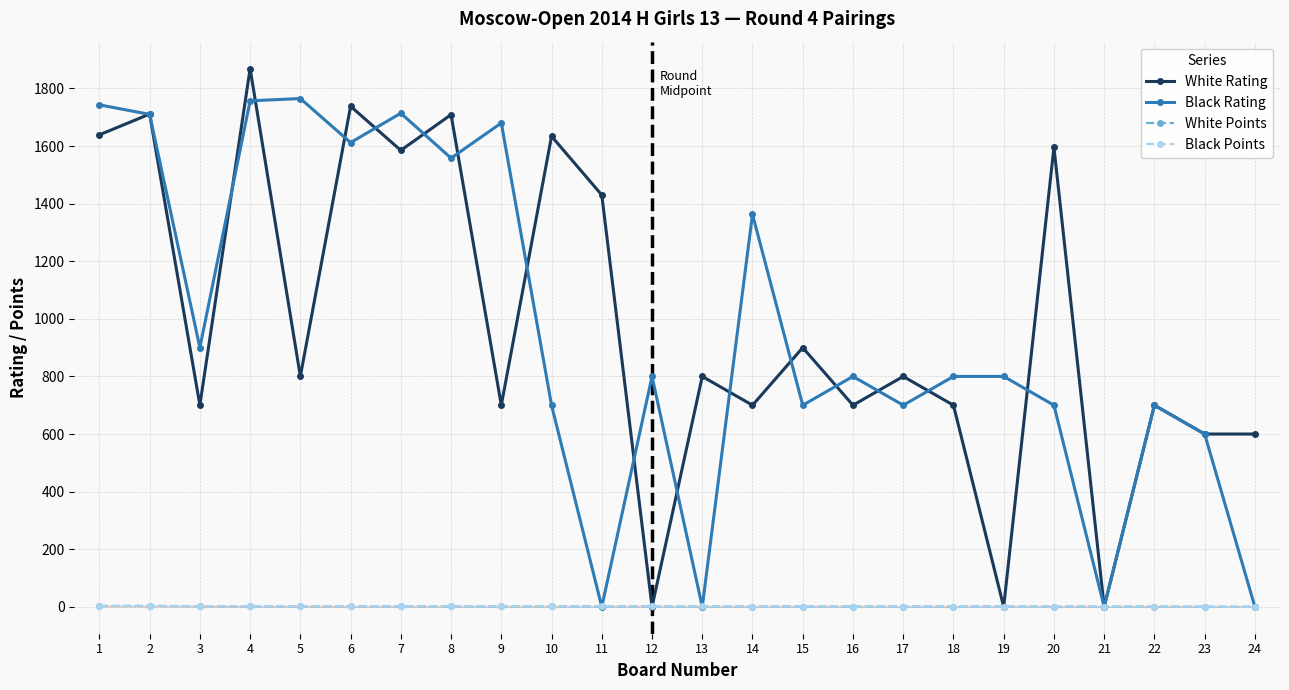

At which label does Black Points reach its minimum?

24